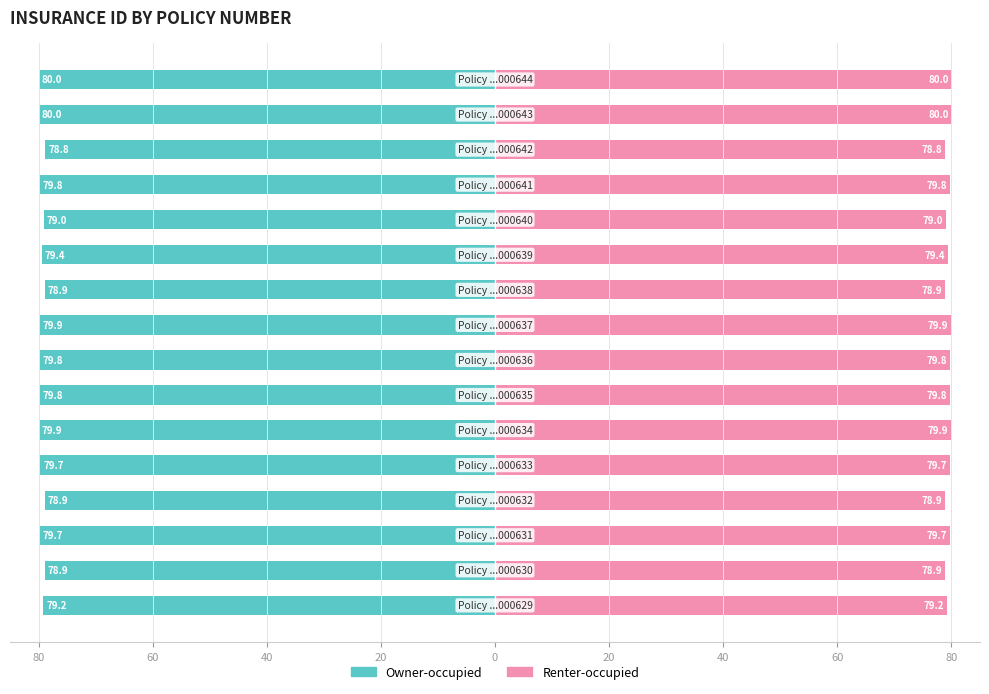

How many values in the Owner-occupied series are below -79?

12